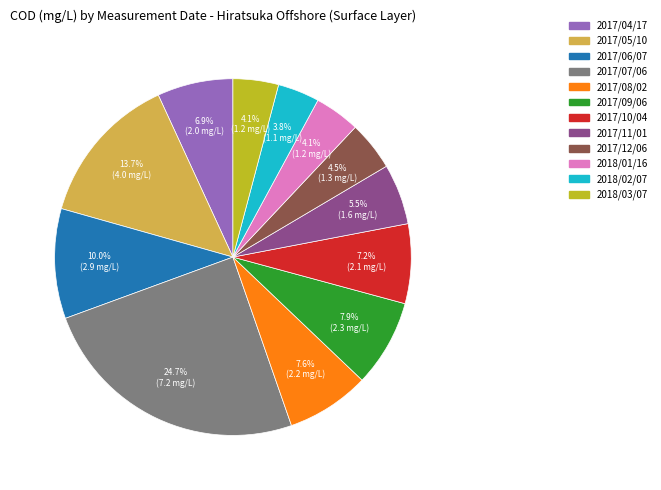

What is the largest slice in the pie chart?

2017/07/06